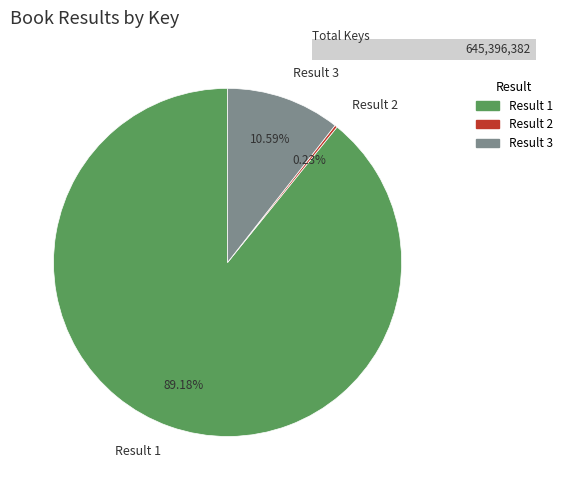

Between Result 1 and Result 3, which is larger?

Result 1